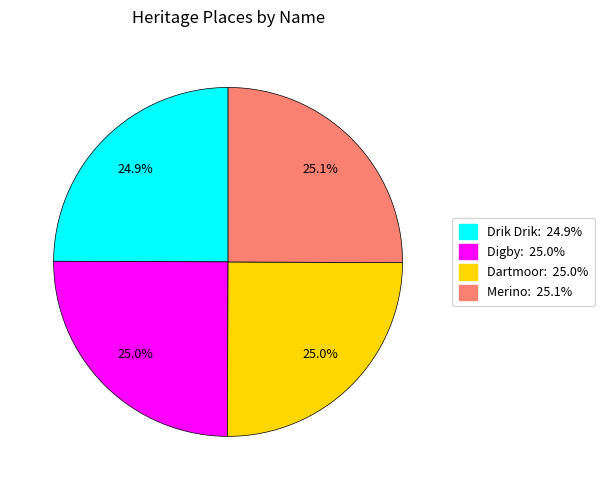

How many segments does this pie chart have?

4